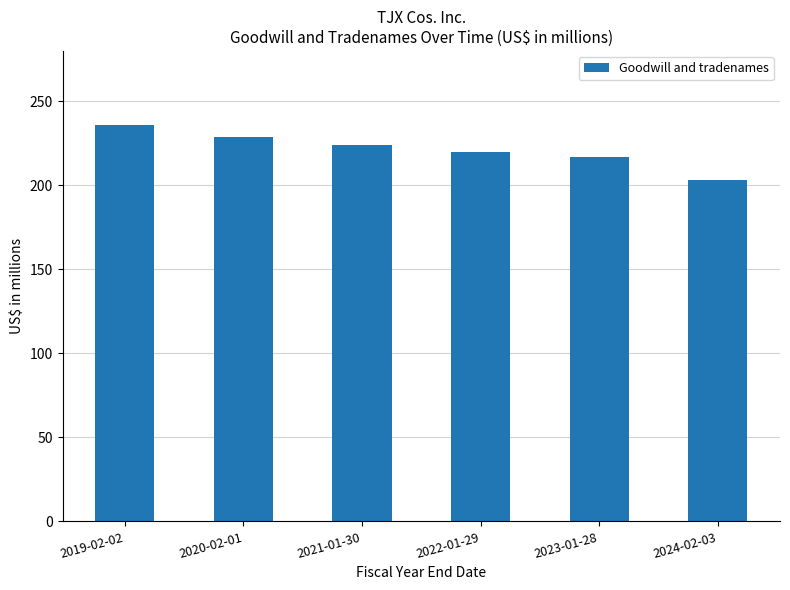

List the labels in order of value, smallest first.

2024-02-03, 2023-01-28, 2022-01-29, 2021-01-30, 2020-02-01, 2019-02-02